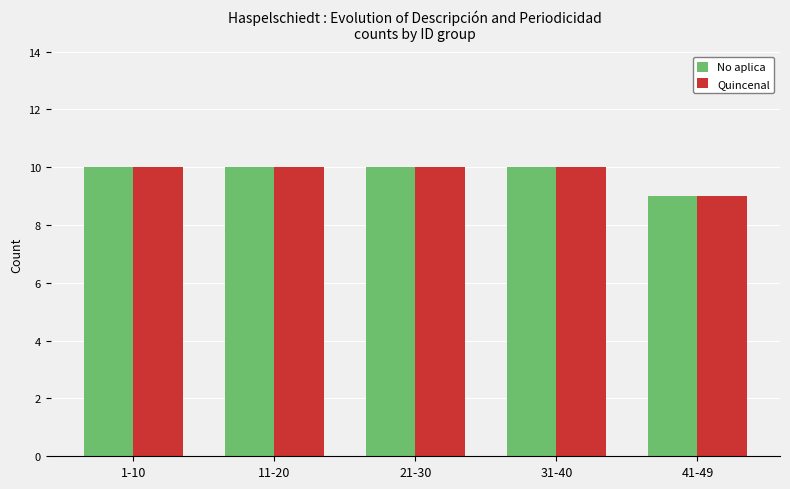

What is the minimum value shown in the chart?

9